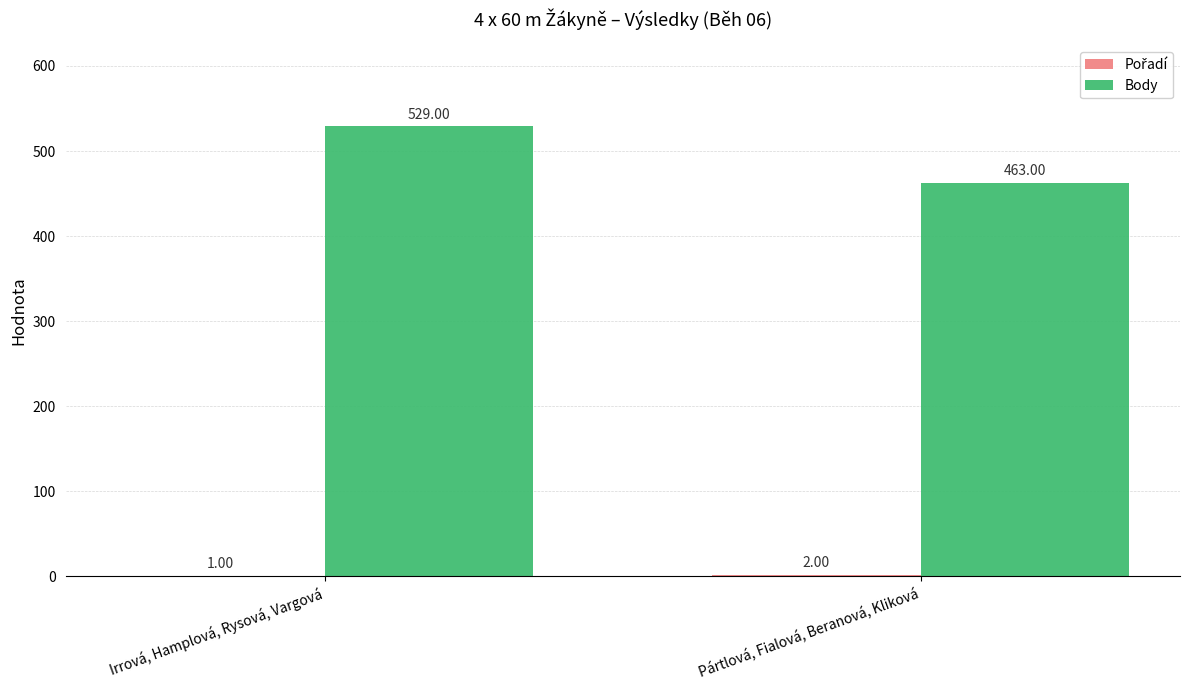

Which series changed the most between Irrová, Hamplová, Rysová, Vargová and Pártlová, Fialová, Beranová, Kliková?

Body